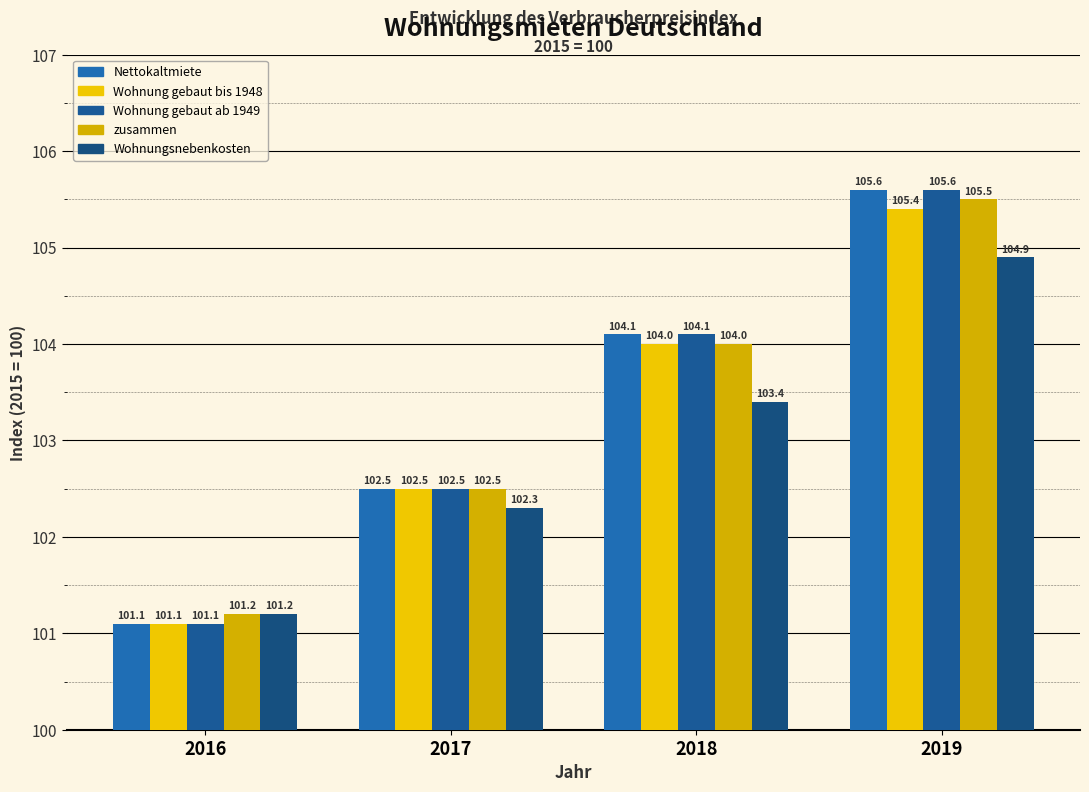

What is the spread (max minus min) of values at 2018?

0.7